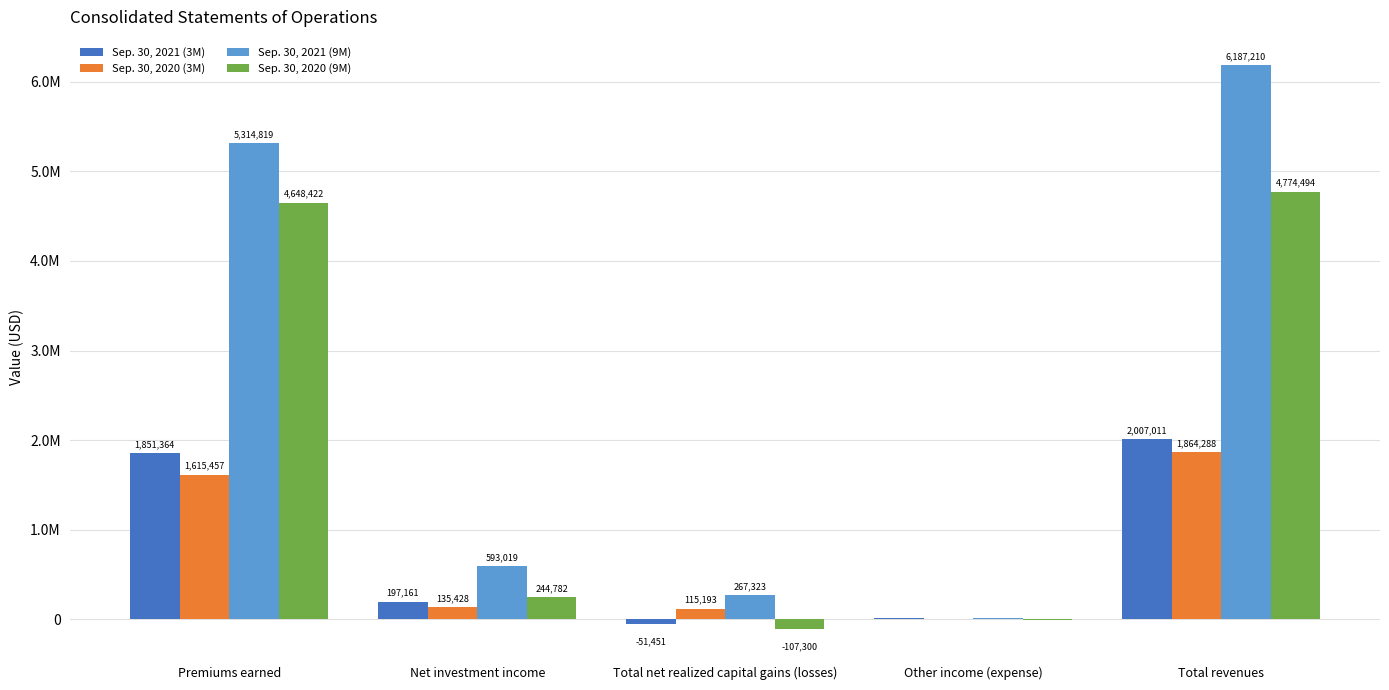

What is the difference between the Sep. 30, 2021 (9M) values at Other income (expense) and Net investment income?

580970